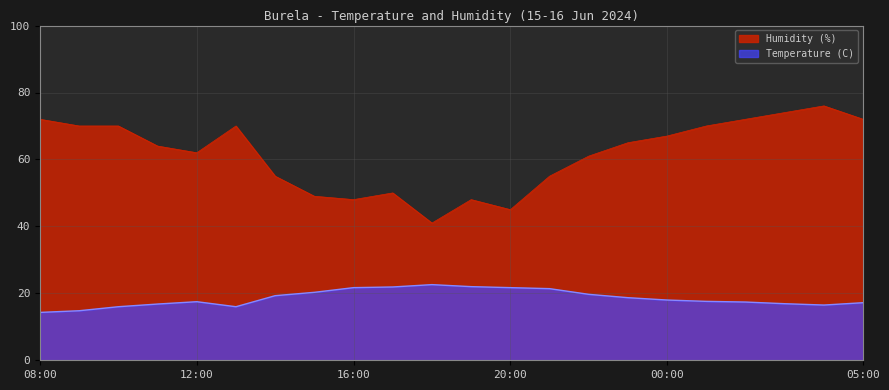

True or false: Temperature (C) and Humidity (%) cross at least once.

False